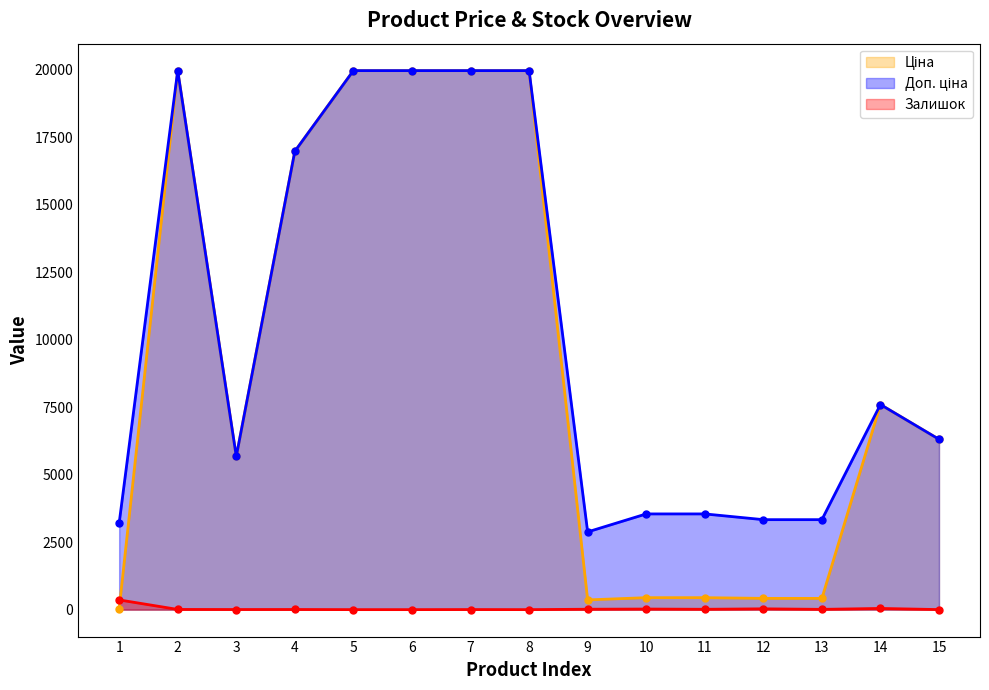

What is the total value across all series at 14?

15237.1